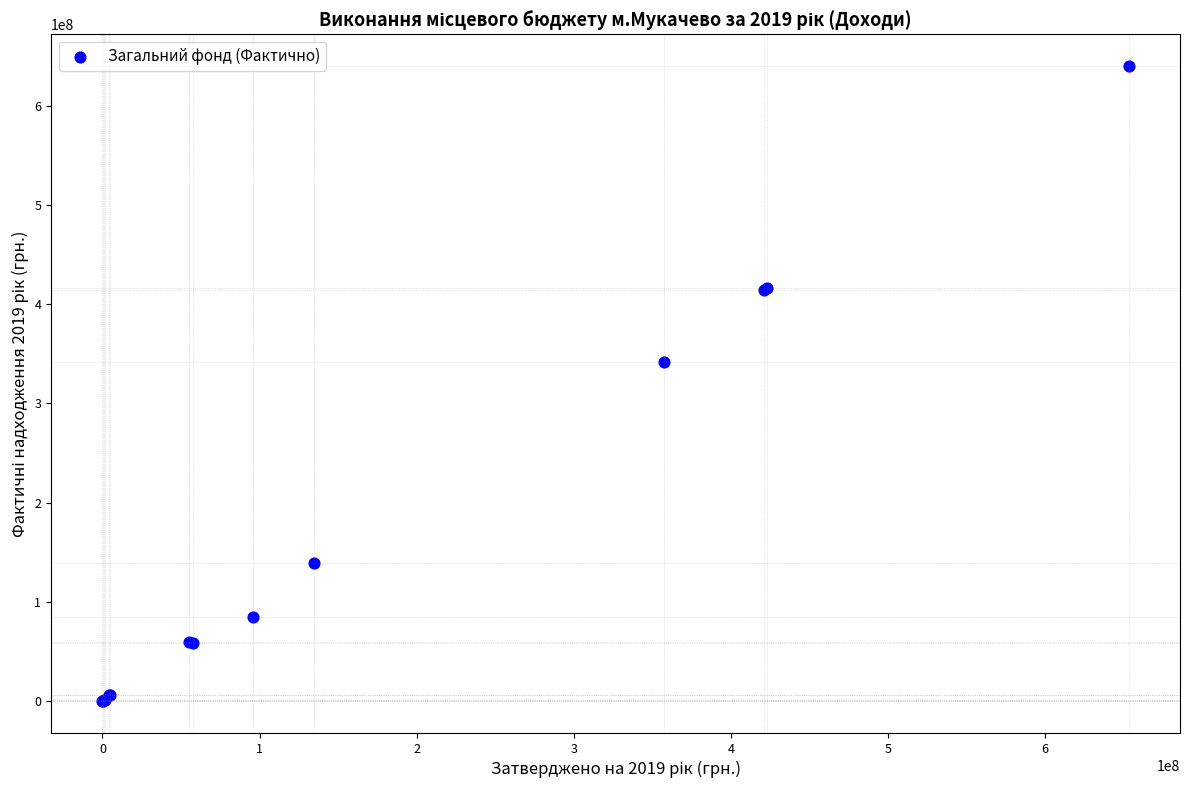

What Y value in the scatter plot is closest to 320056160?

342055391.5